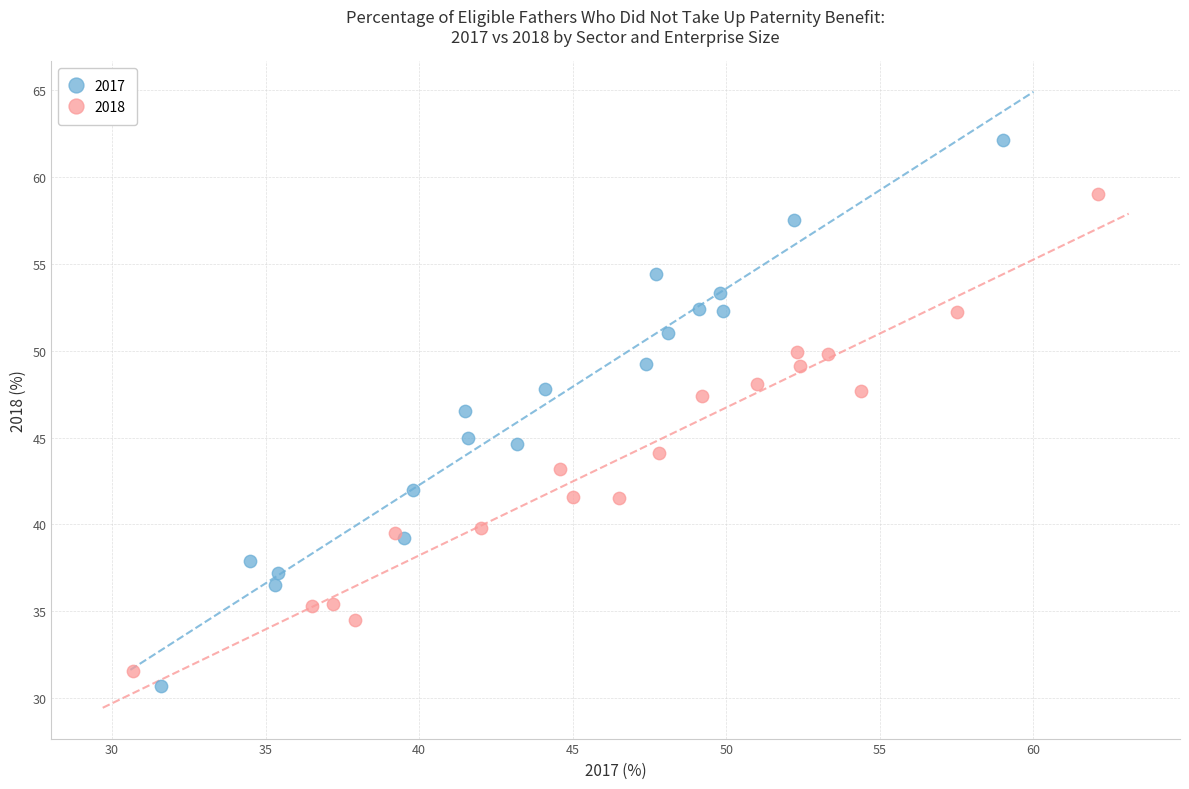

Which series contains the lowest Y value?

2017